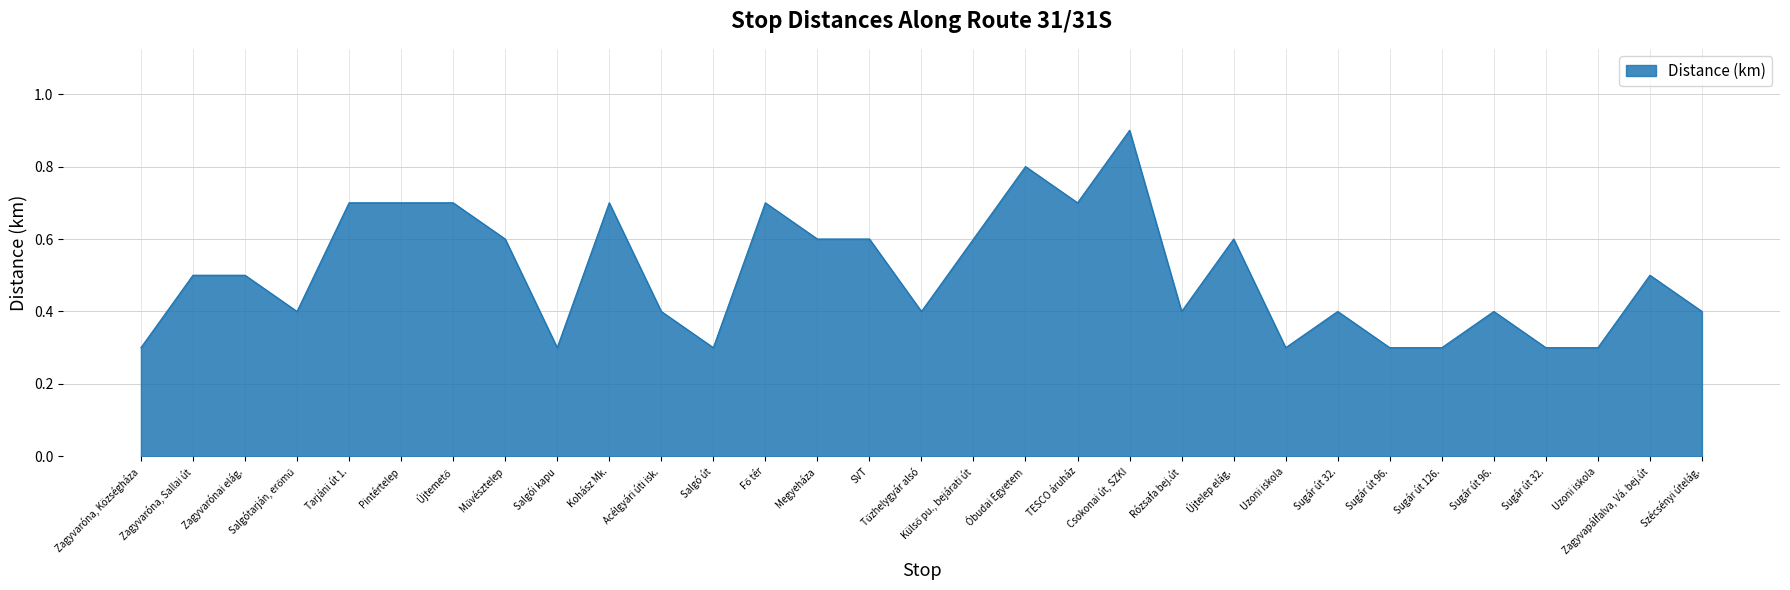

Is this an area chart (filled region under the line)?

Yes